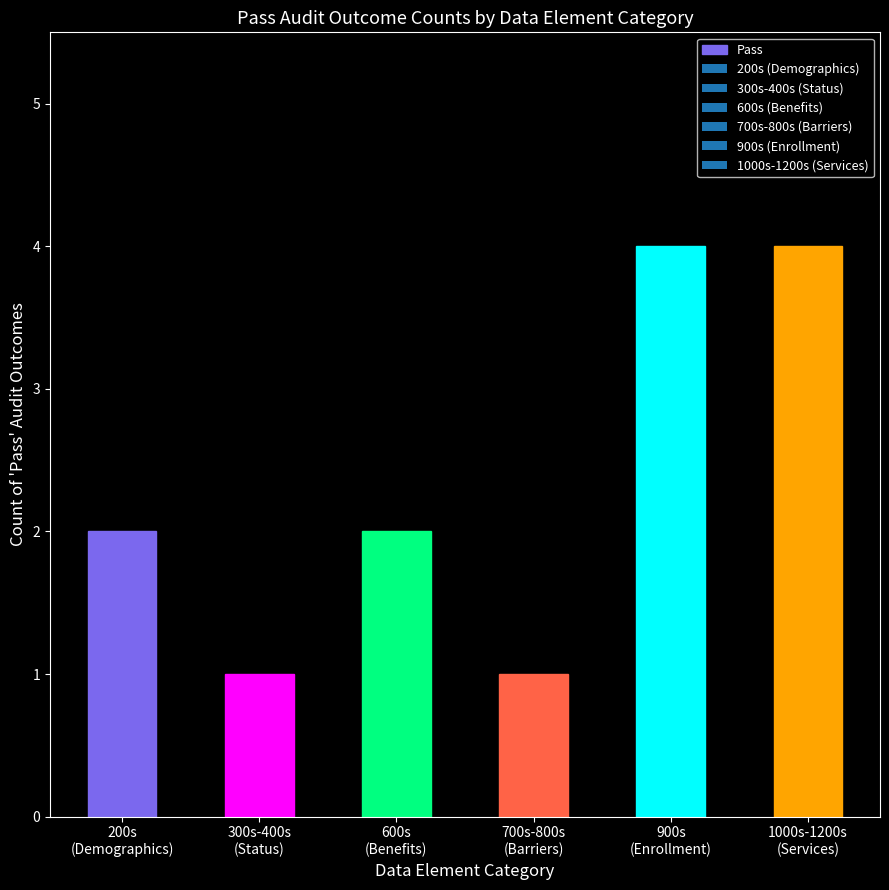

What is the smallest value displayed?

1